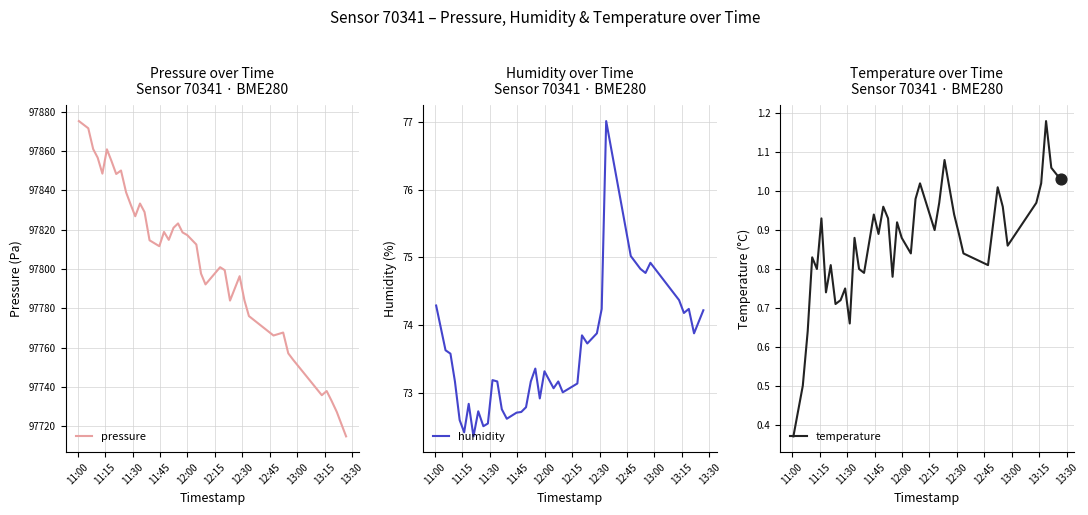

Is the value of humidity at 37 greater than the value of pressure at 12:45?

No